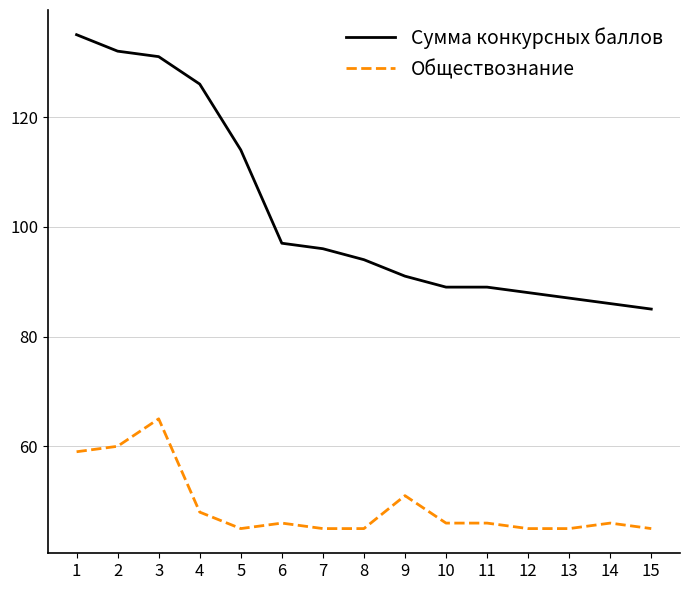

What is the minimum value for Обществознание?

45